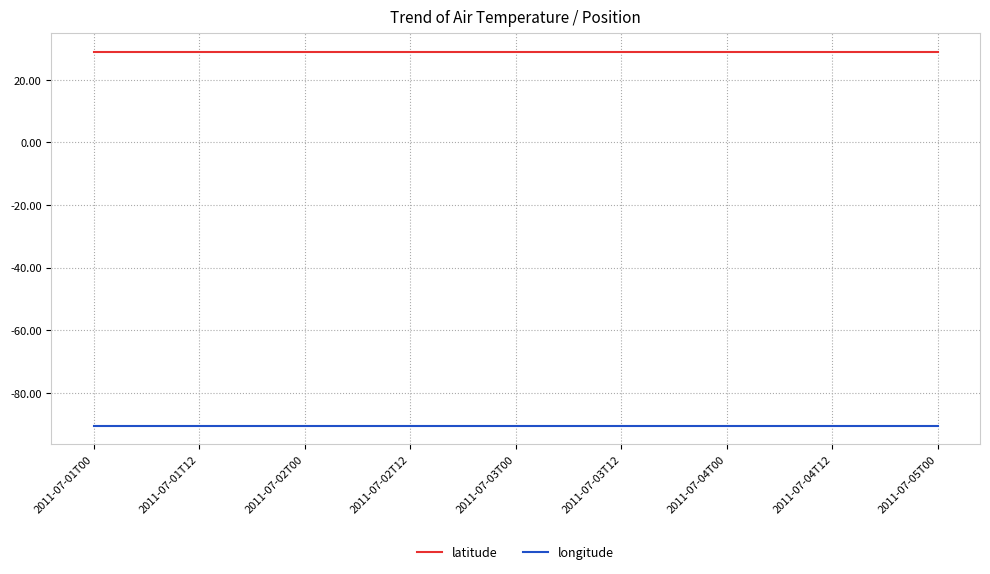

True or false: latitude and longitude intersect in this chart.

False